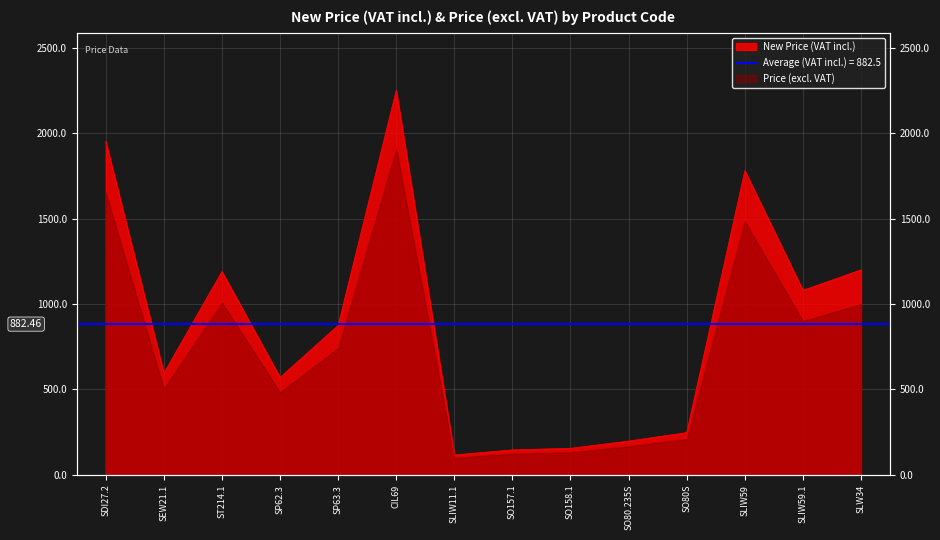

True or false: there are more than 1 points higher than both neighbors.

True